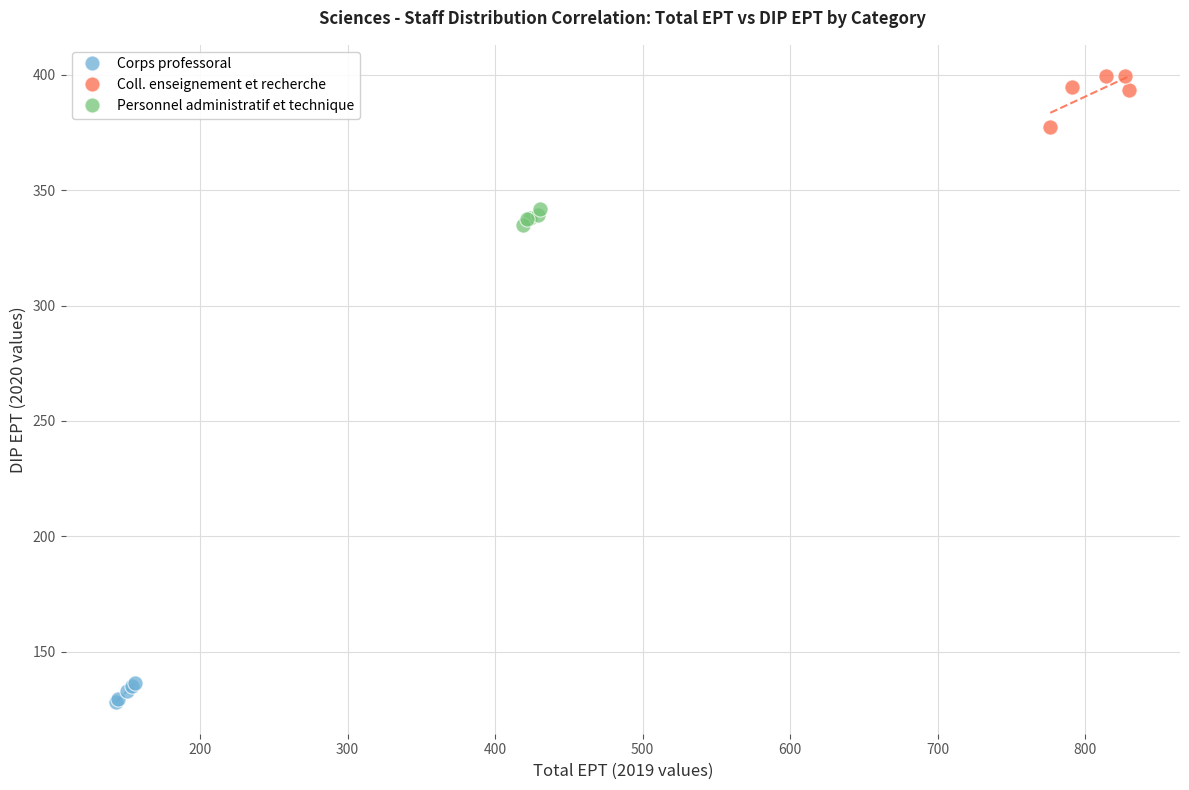

Which series has the largest Y range (max minus min)?

Coll. enseignement et recherche